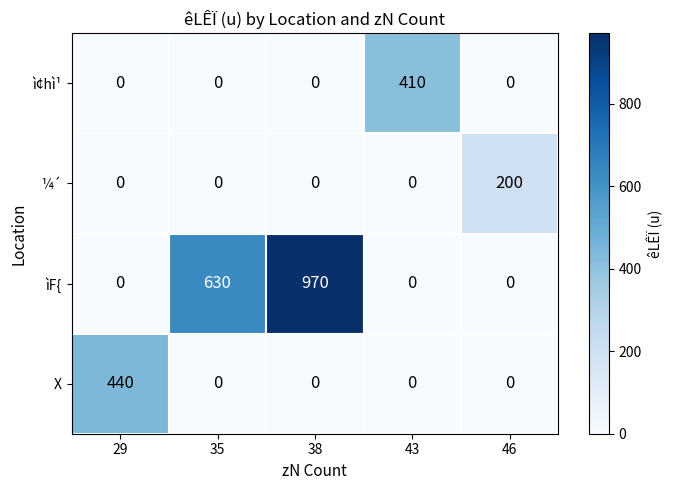

At which category is the sum across all series the highest?

38